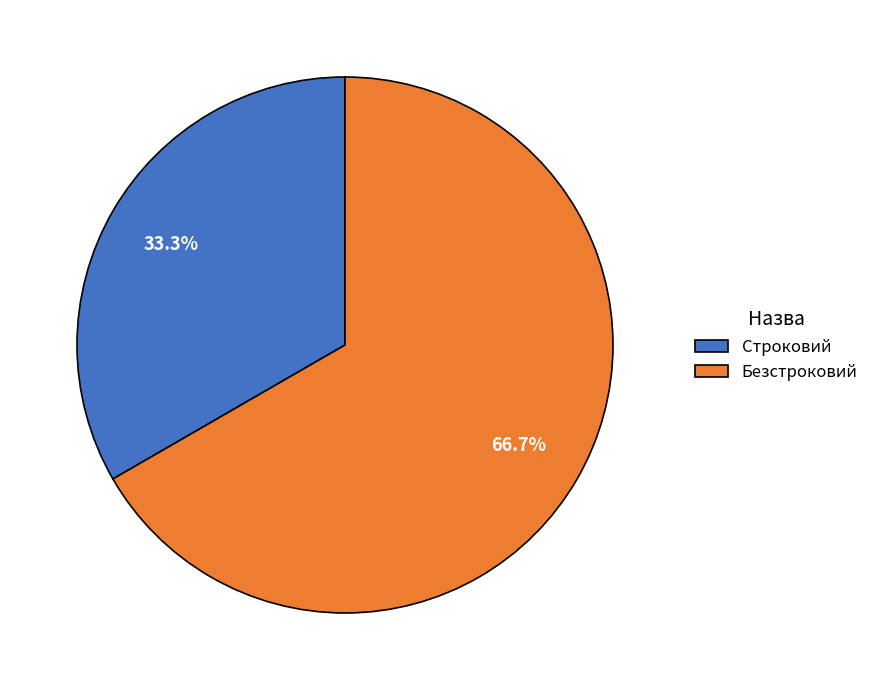

Do Строковий and Безстроковий together represent more than half of the pie?

Yes